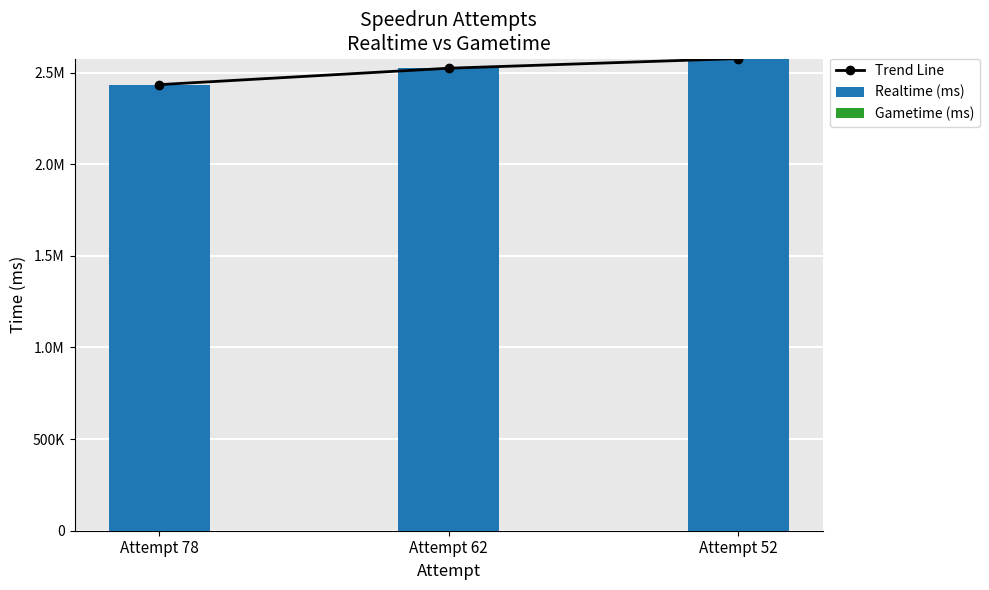

How many groups of bars are there?

3